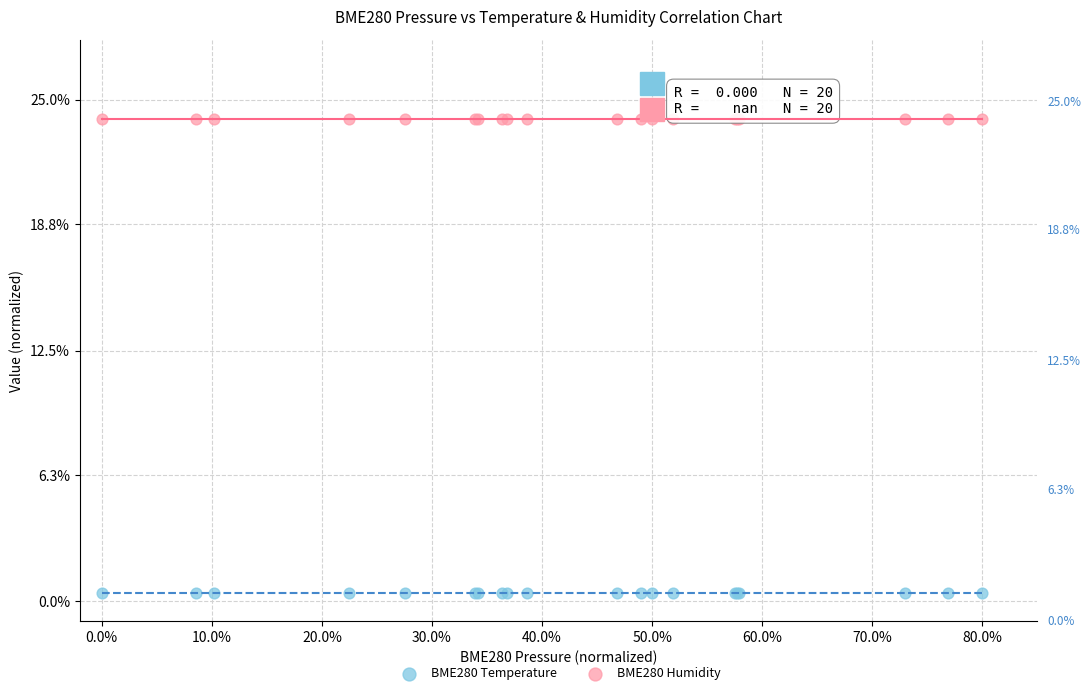

What are all the series names shown in the legend?

BME280 Temperature, BME280 Humidity